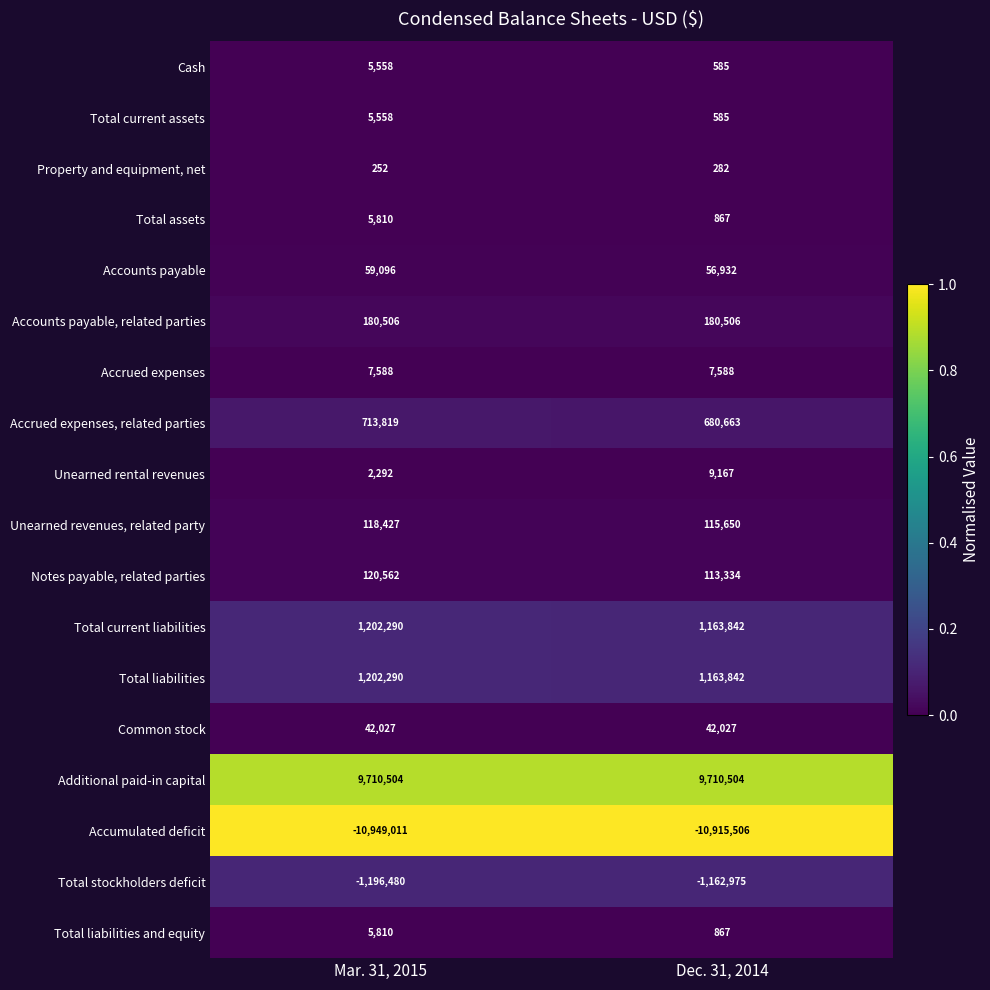

What value does the Accumulated deficit series have at Dec. 31, 2014, to the nearest 50?

-10915500